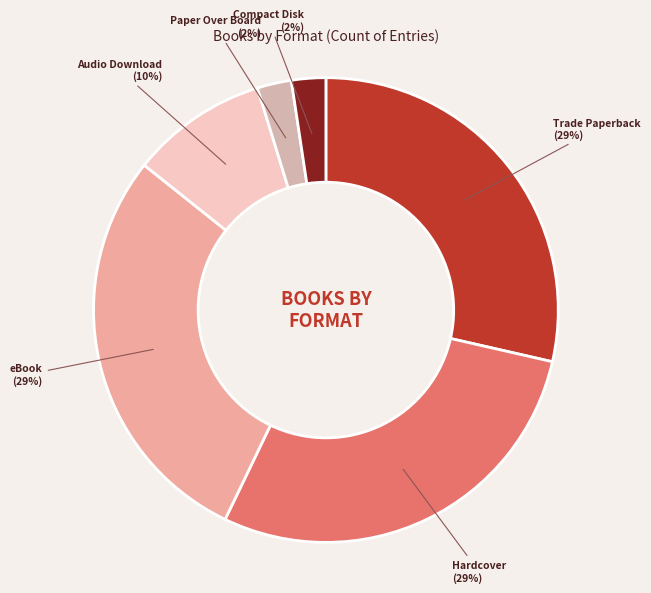

Count the number of slices in the pie.

6